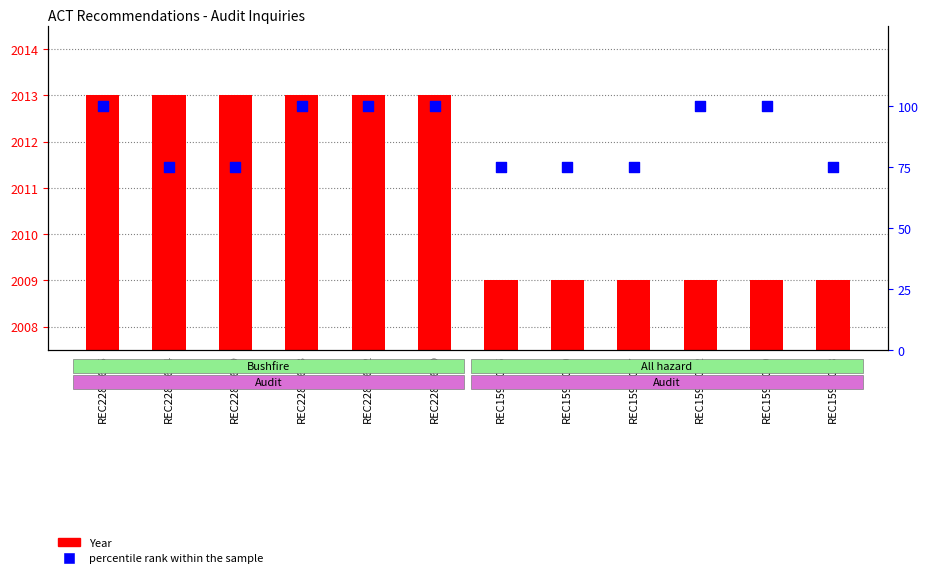

What are all the series names shown in the legend?

Year, percentile rank within the sample